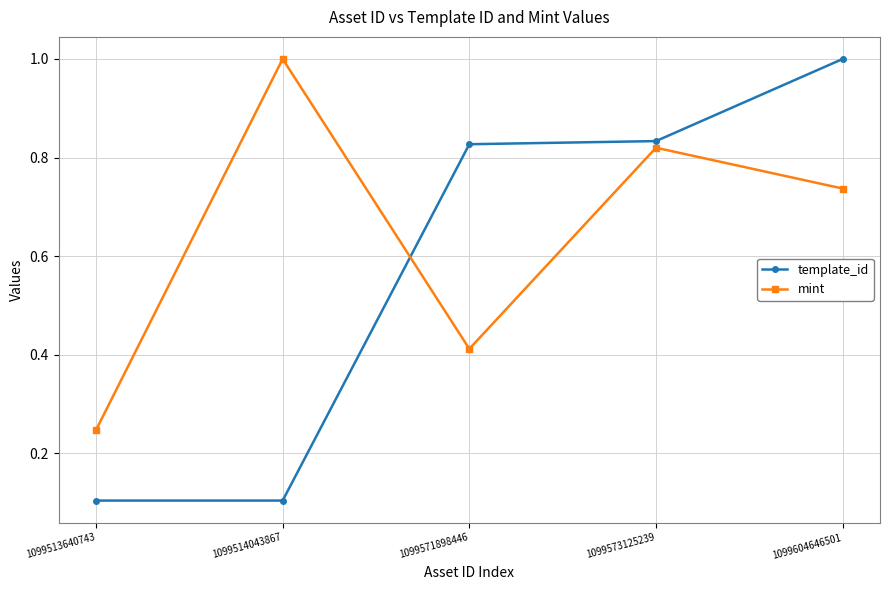

How many interior local peaks does the mint series have?

2